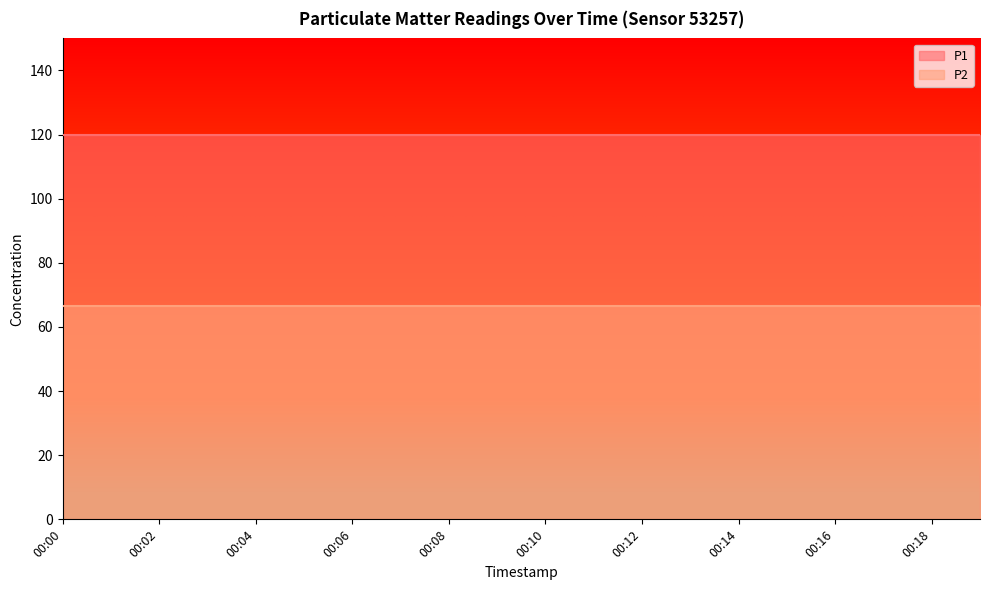

What is the total value across all series at 00:05?

186.6